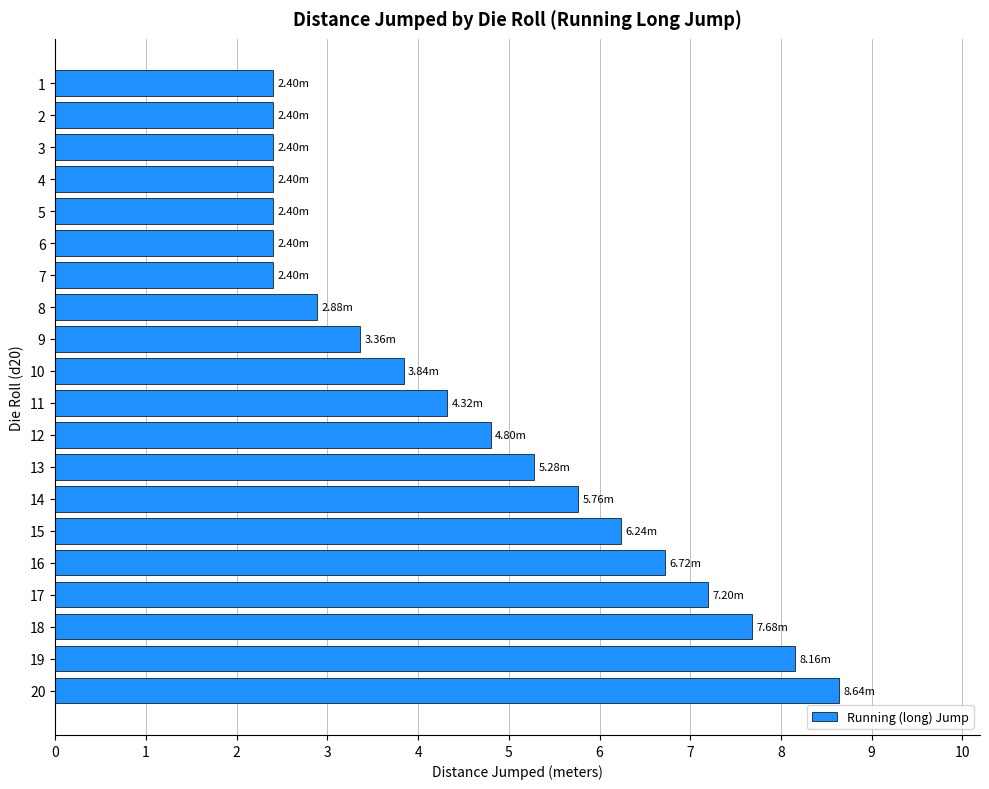

What is the average value?

4.6